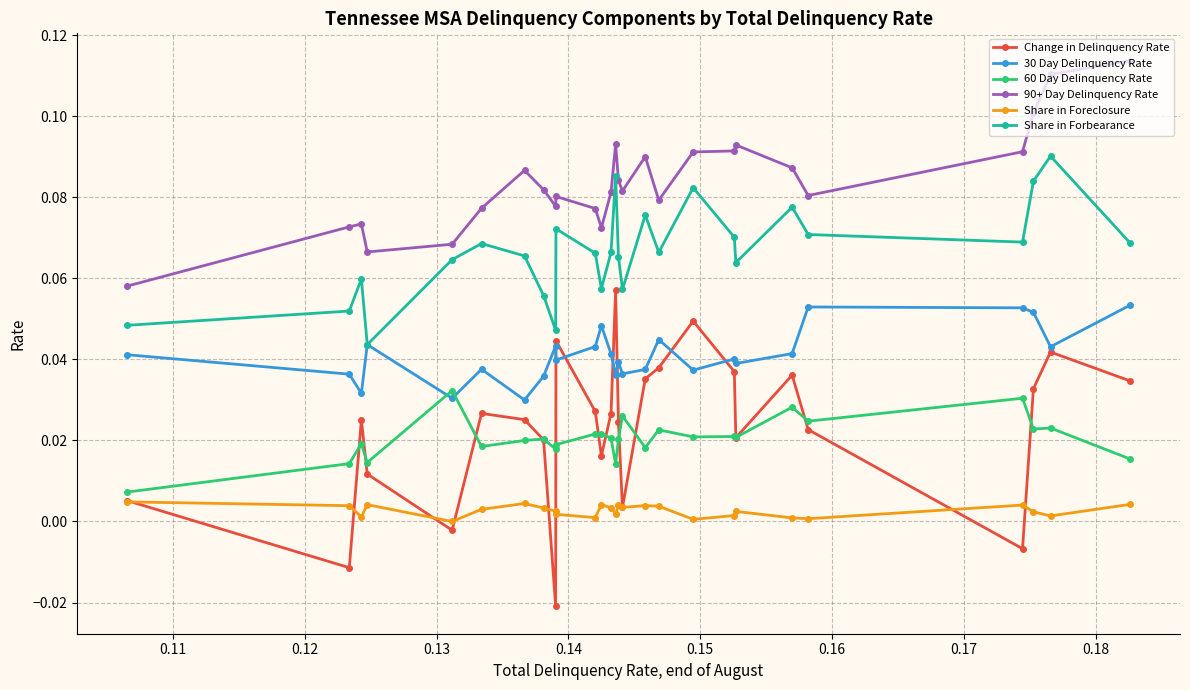

What are all the series names shown in the legend?

Change in Delinquency Rate, 30 Day Delinquency Rate, 60 Day Delinquency Rate, 90+ Day Delinquency Rate, Share in Foreclosure, Share in Forbearance